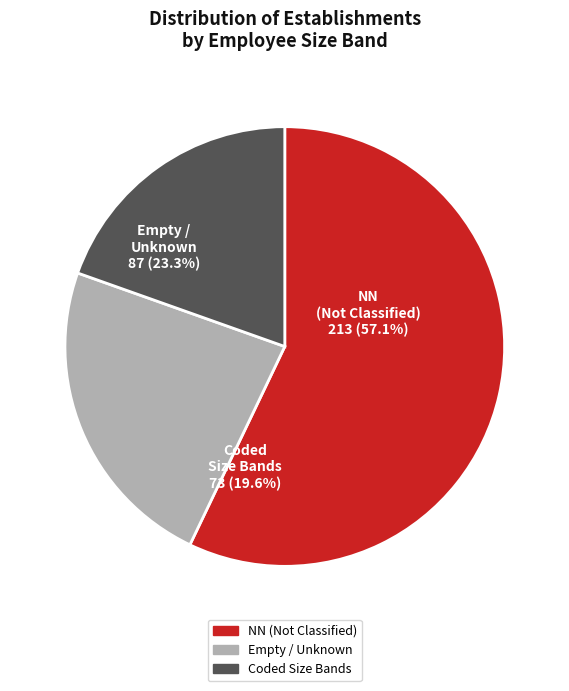

Does NN represent more than half of the total?

Yes